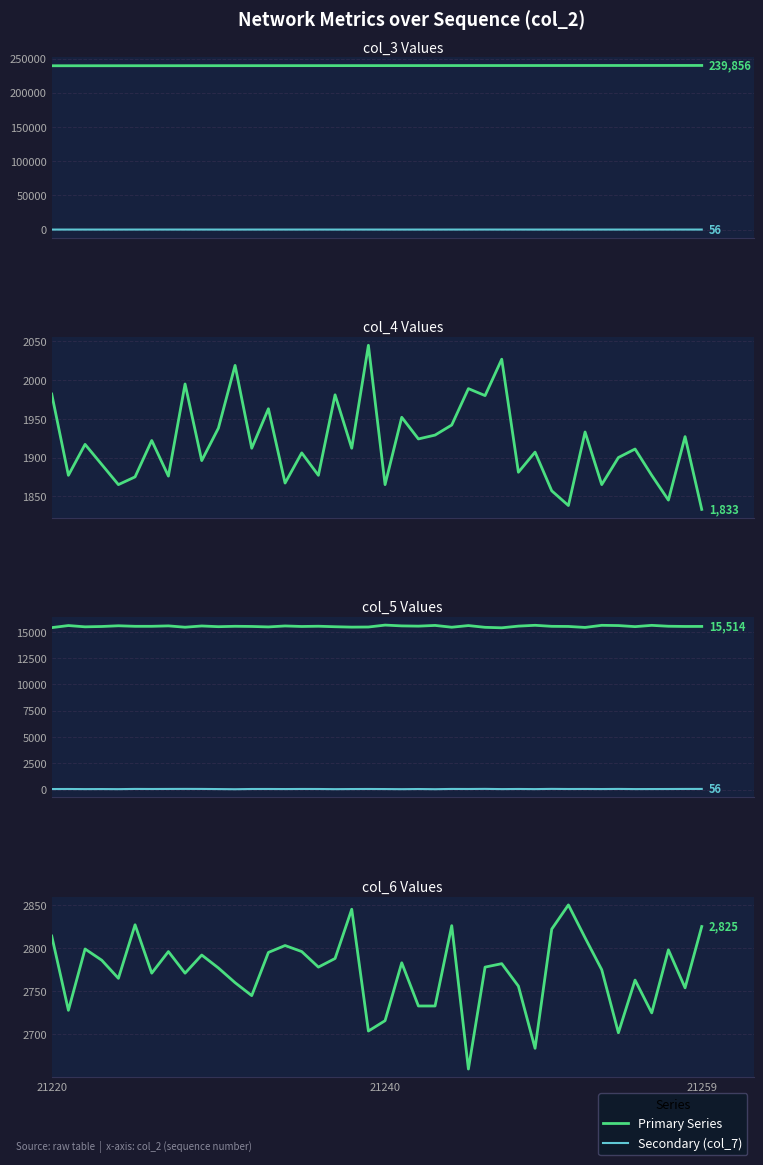

How many values in the col_5 series are below 15524?

20